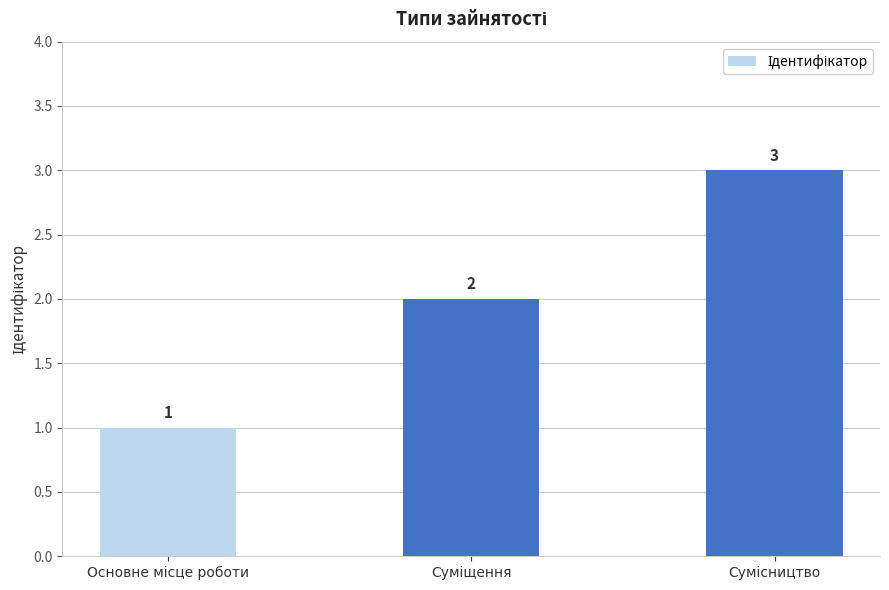

What is the greatest value displayed?

3